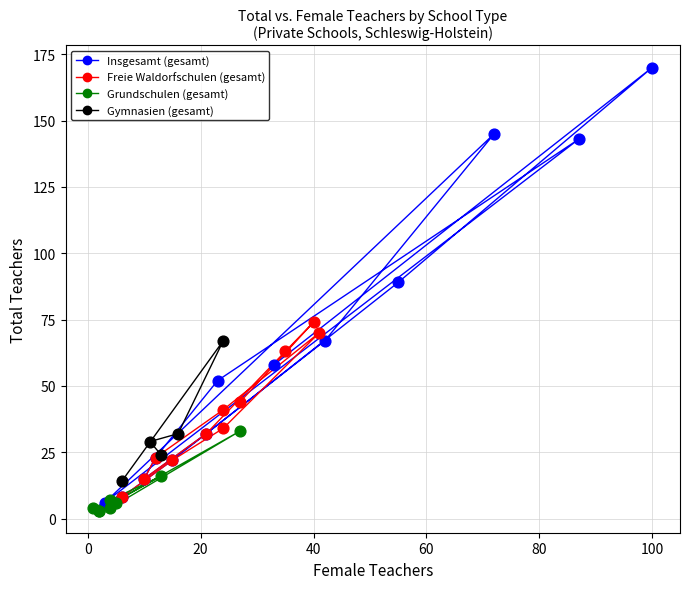

Which series has the largest Y range (max minus min)?

Insgesamt (gesamt)